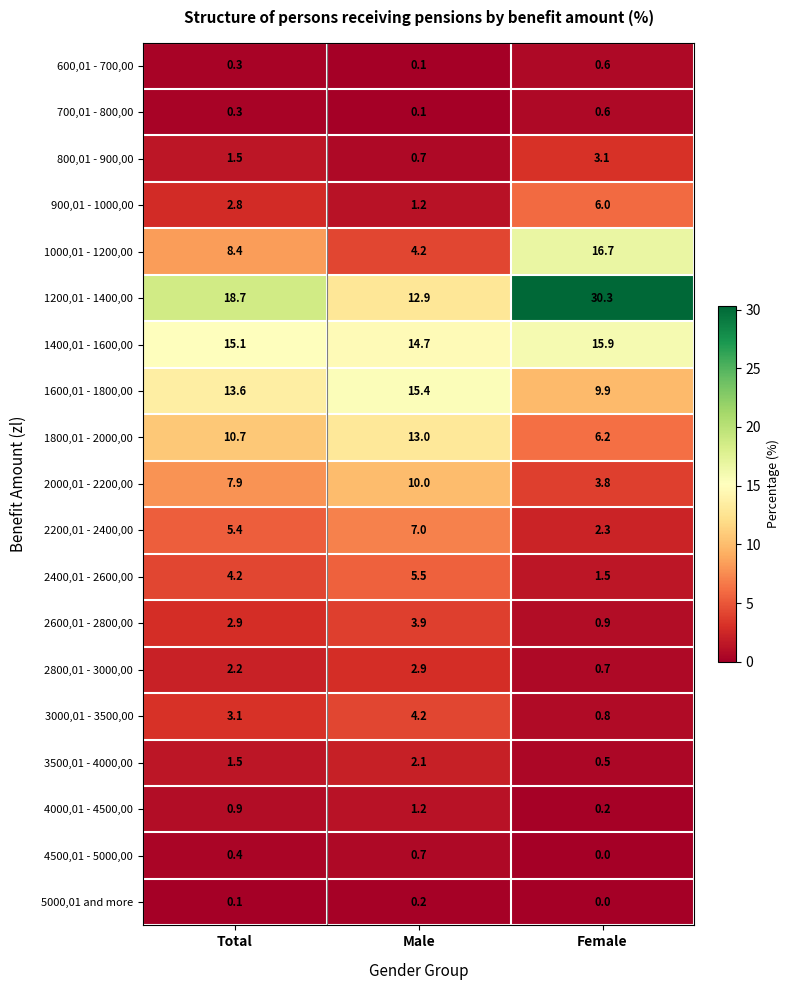

What is the total value across all series at Total?

100.0